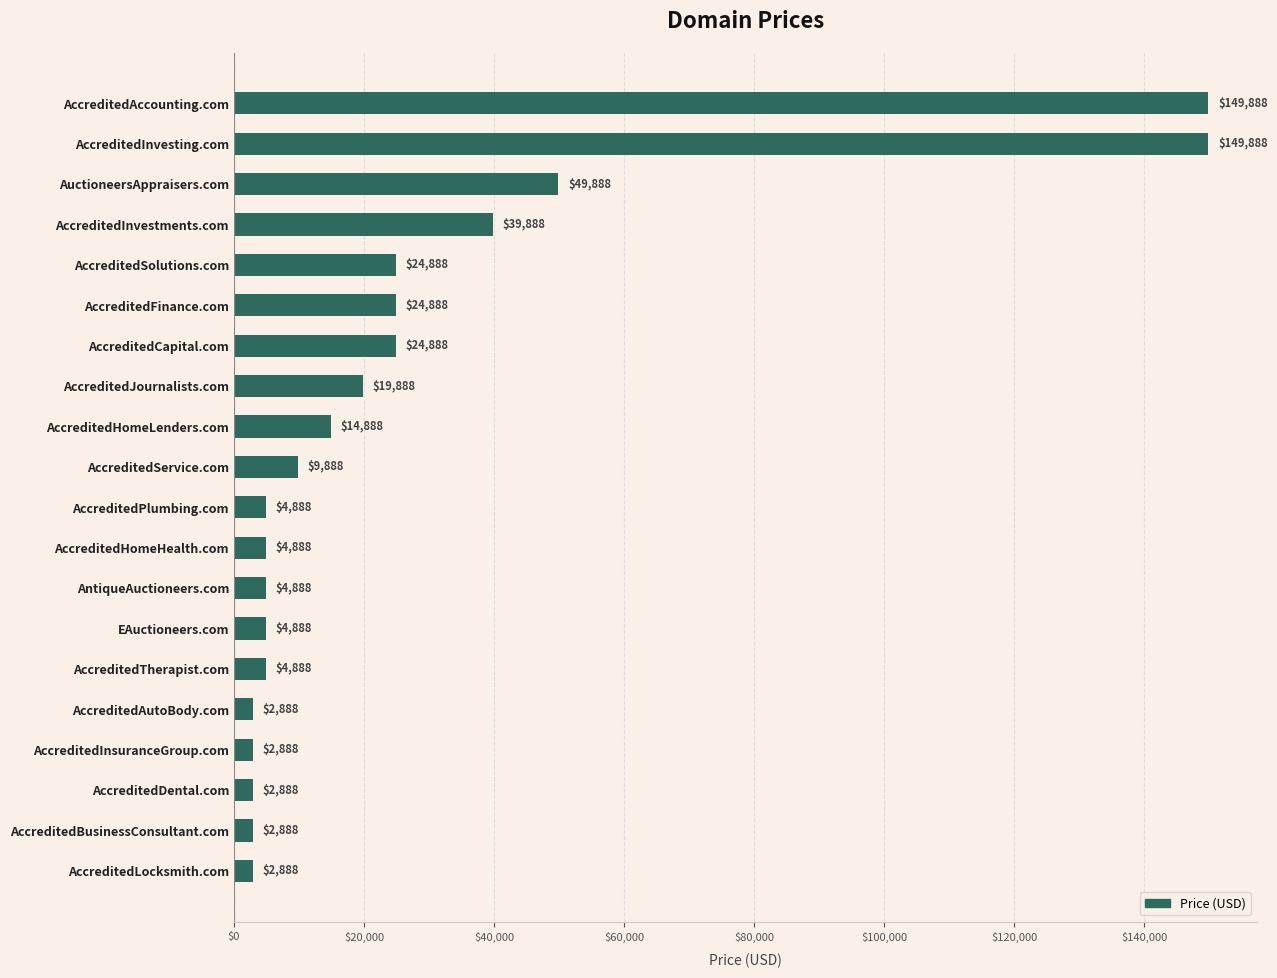

What is the maximum value shown in the chart?

149888